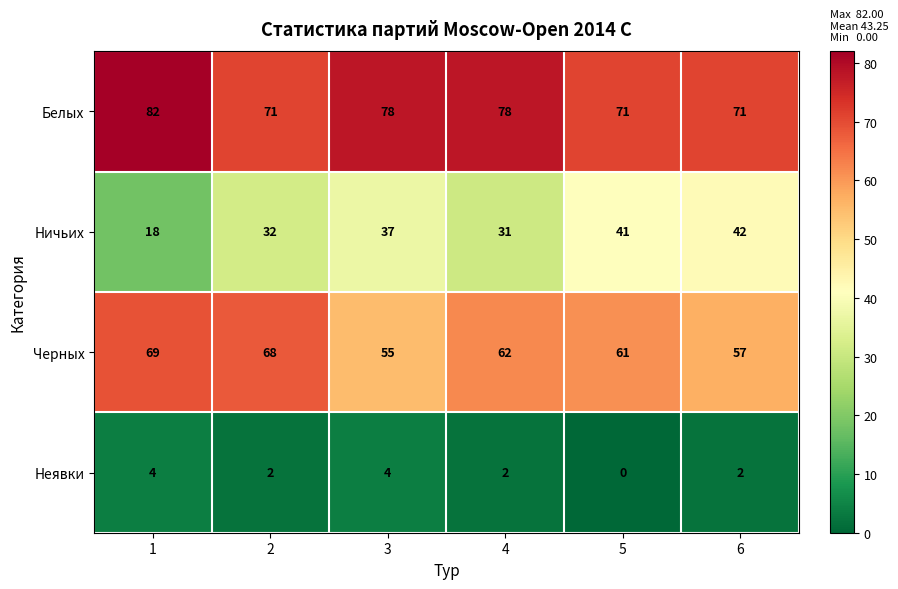

What is the difference between the highest and lowest values at 4?

76